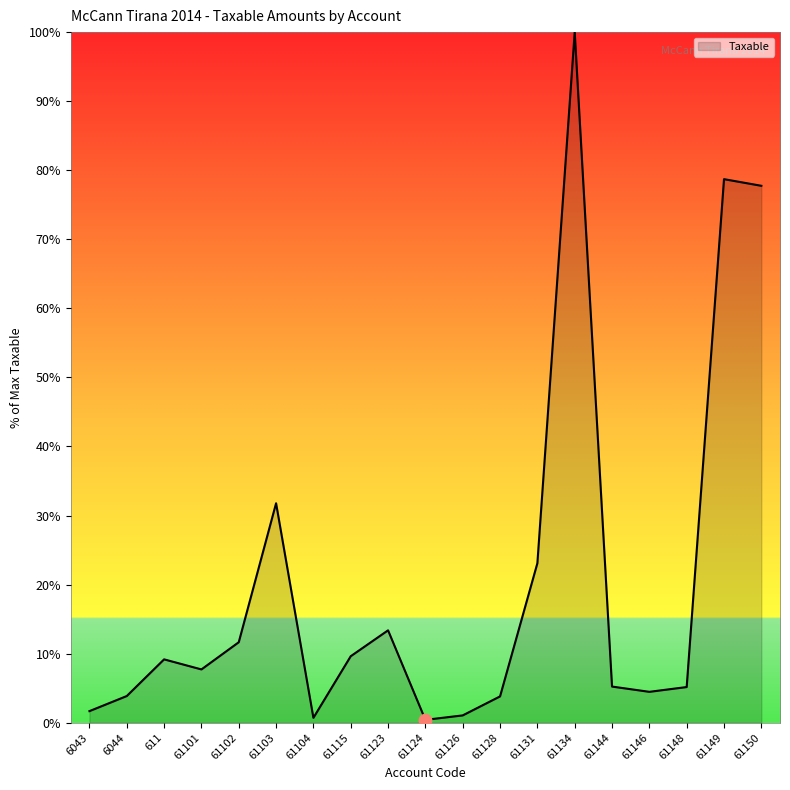

Between 61149 and 61146, which is larger?

61149